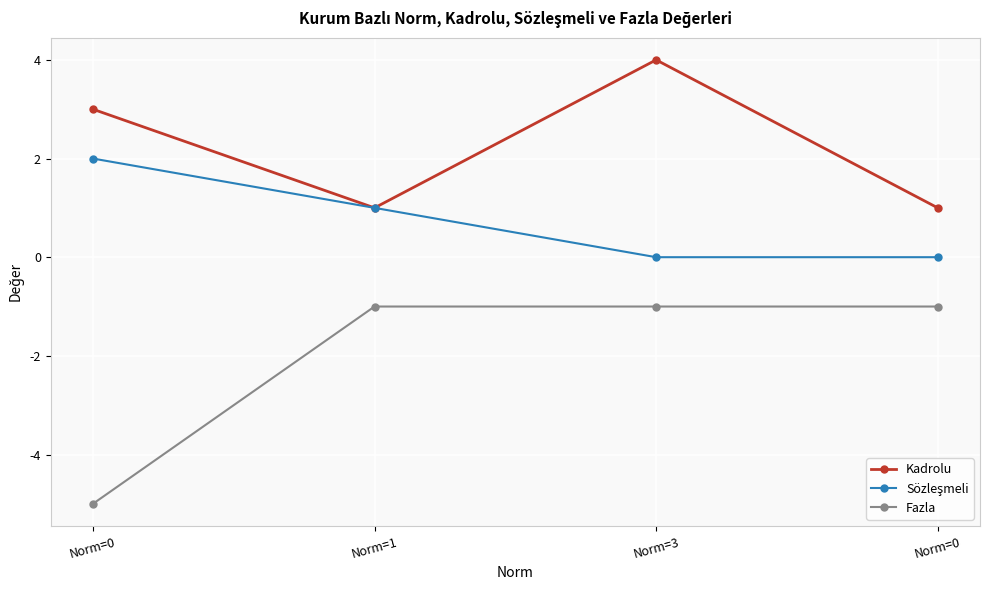

Between Norm=0 and Norm=1, which series saw the biggest shift?

Fazla